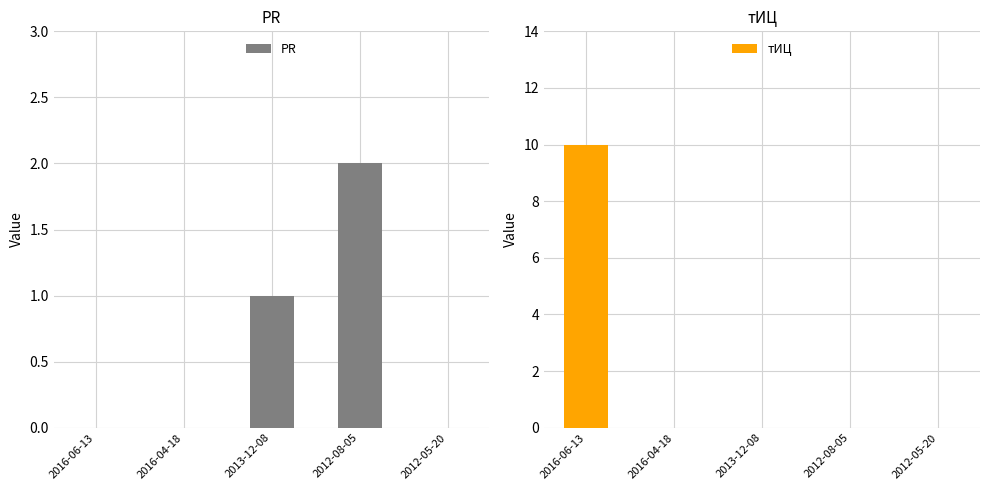

True or false: тИЦ has a value of 4 at 2012-08-05.

False